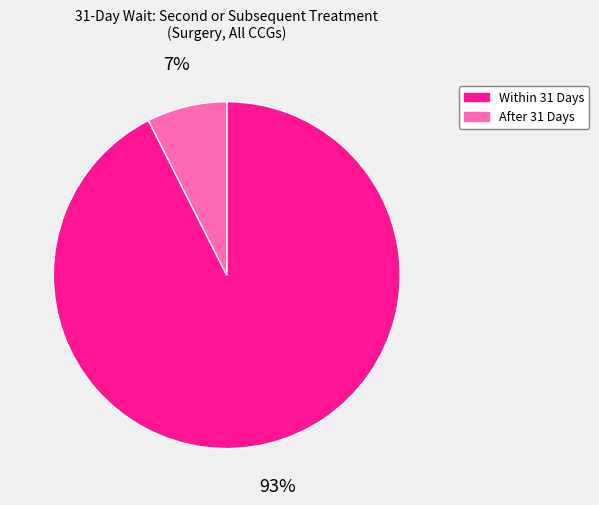

To the nearest percent, what portion does Within 31 Days represent?

93%